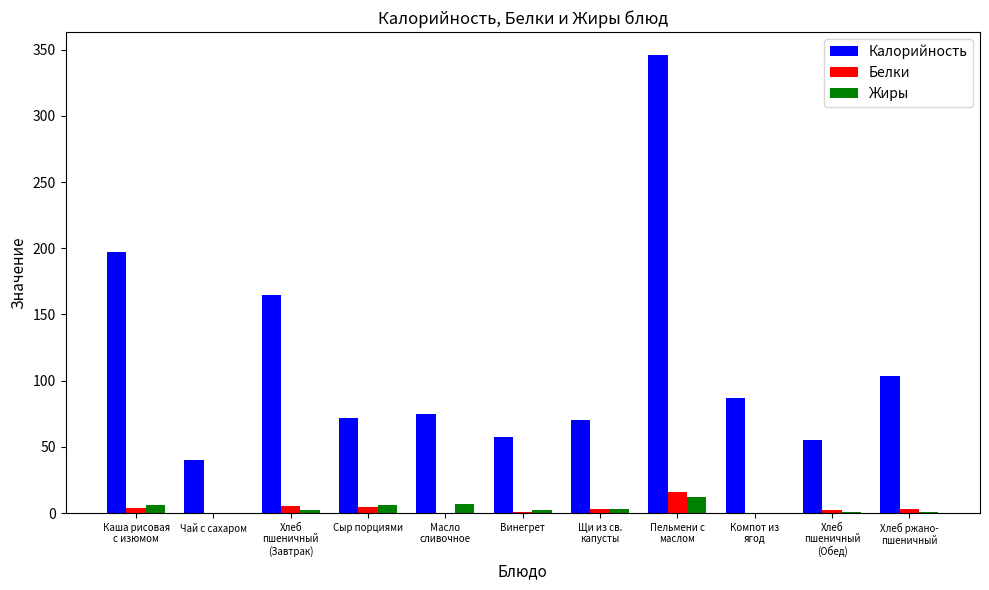

The value of Белки at Компот из
ягод is 0.0. True or false?

True